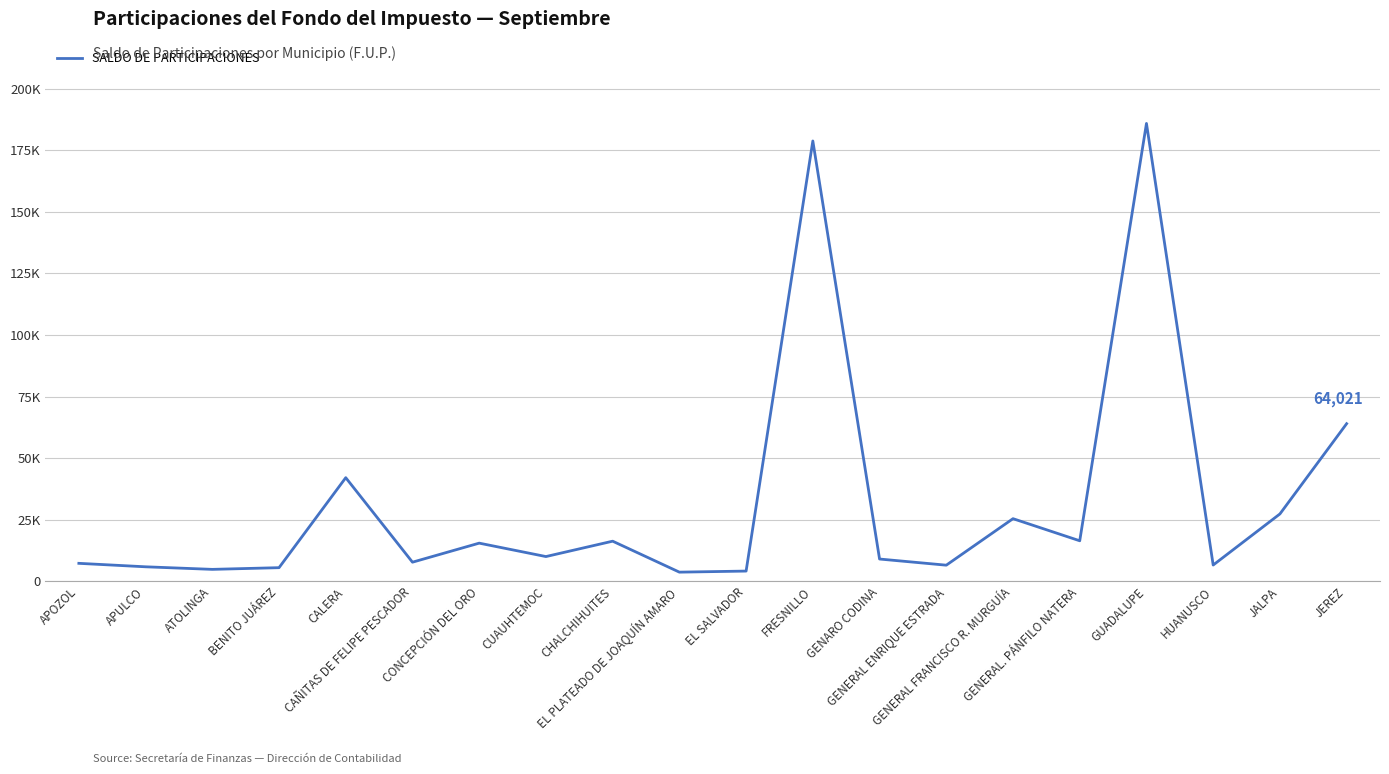

At which category does the data reach its first local valley?

ATOLINGA